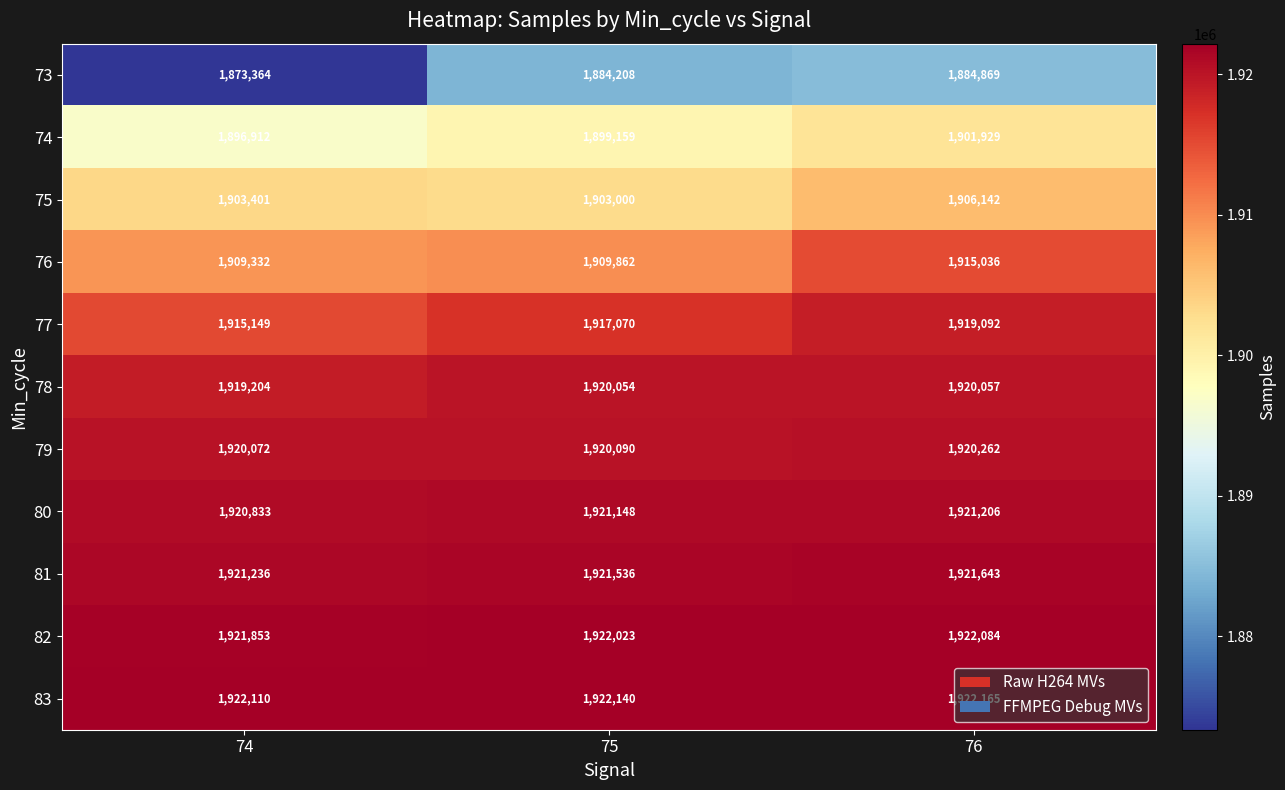

How many values in the 77 series are below 1917070?

1